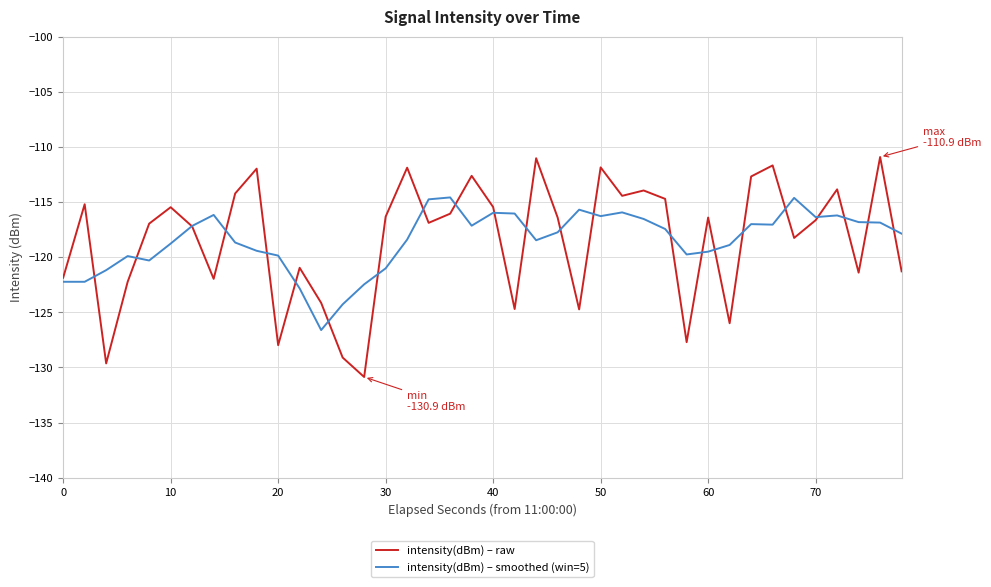

What is the maximum value for intensity(dBm) – raw?

-110.9